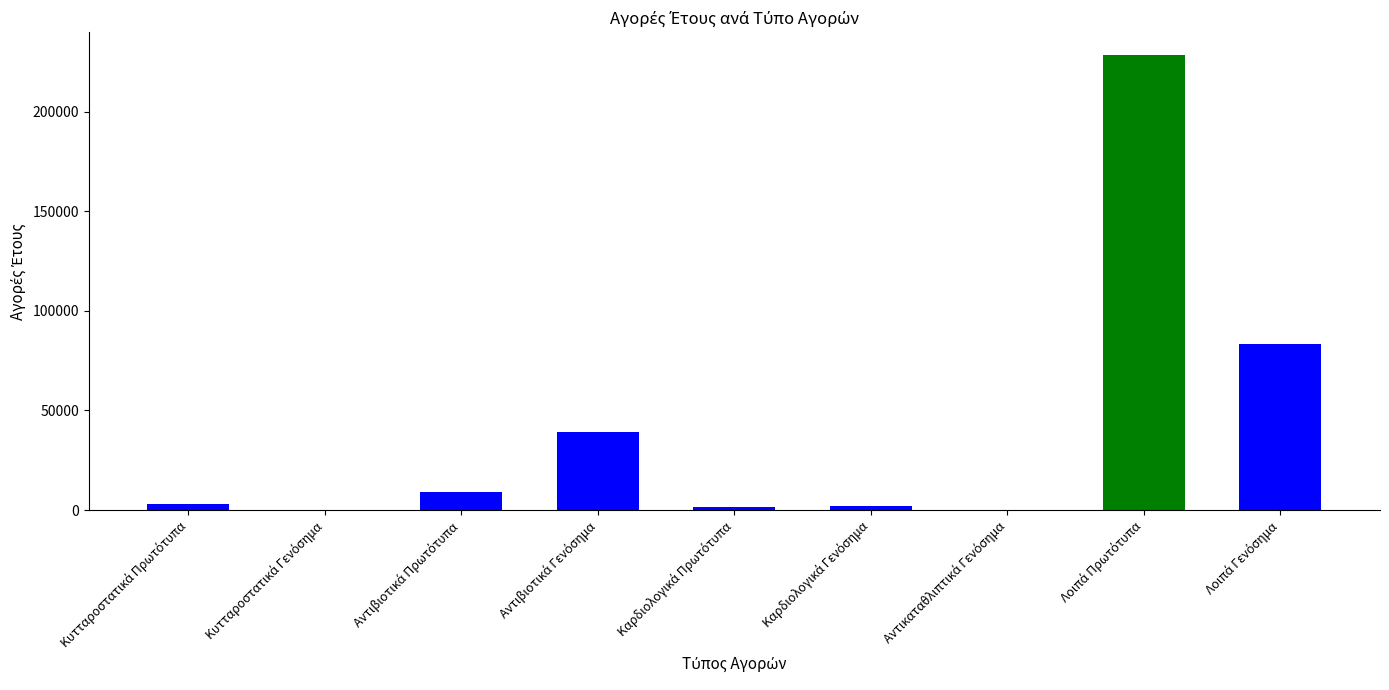

What is the greatest value displayed?

228384.0